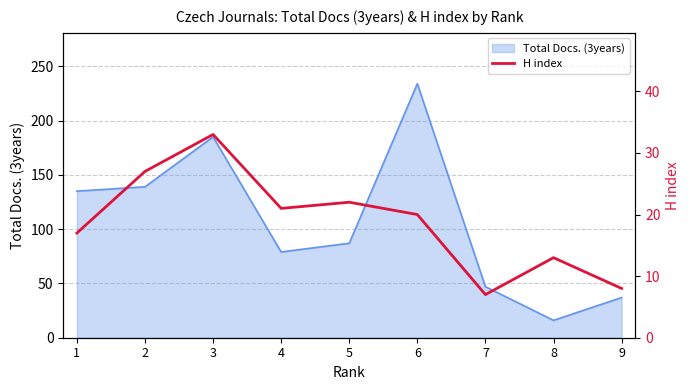

The Total Docs. (3years) series shows 60 at 9. True or false?

False